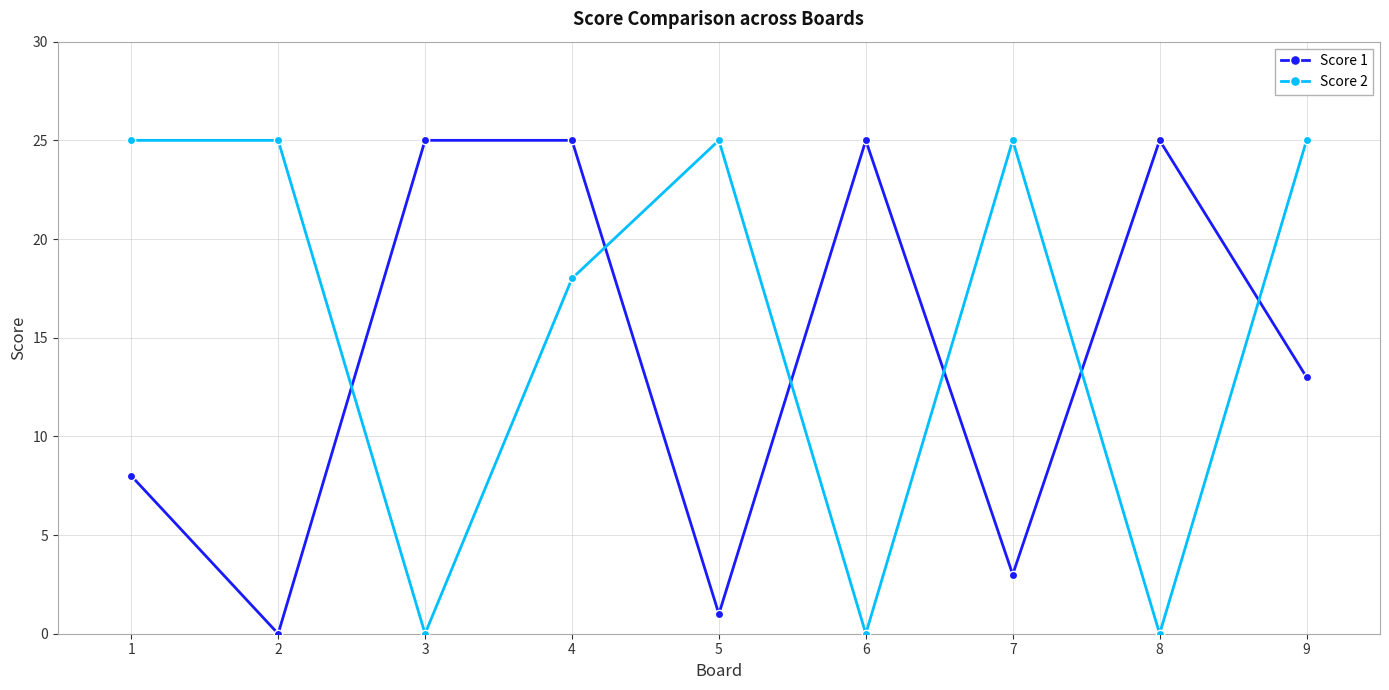

Reading left to right, what are all the values shown in this chart?

Score 1: 1=8	2=0	3=25	4=25	5=1	6=25	7=3	8=25	9=13
Score 2: 1=25	2=25	3=0	4=18	5=25	6=0	7=25	8=0	9=25